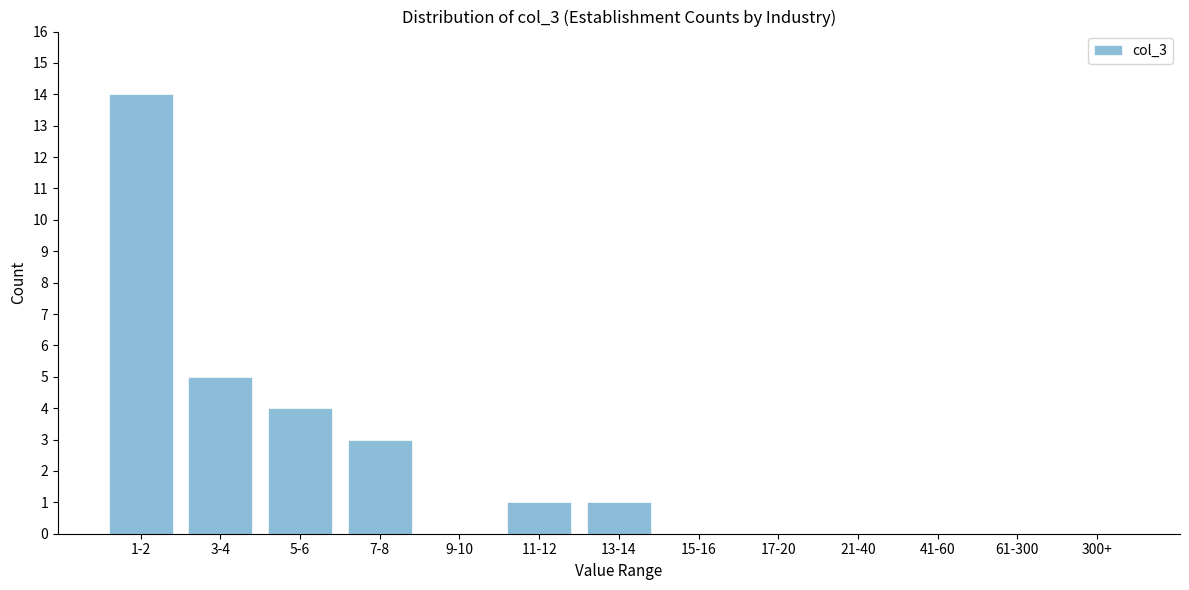

Reading left to right, what are all the values shown in this chart?

1-2=14	3-4=5	5-6=4	7-8=3	9-10=0	11-12=1	13-14=1	15-16=0	17-20=0	21-40=0	41-60=0	61-300=0	300+=0